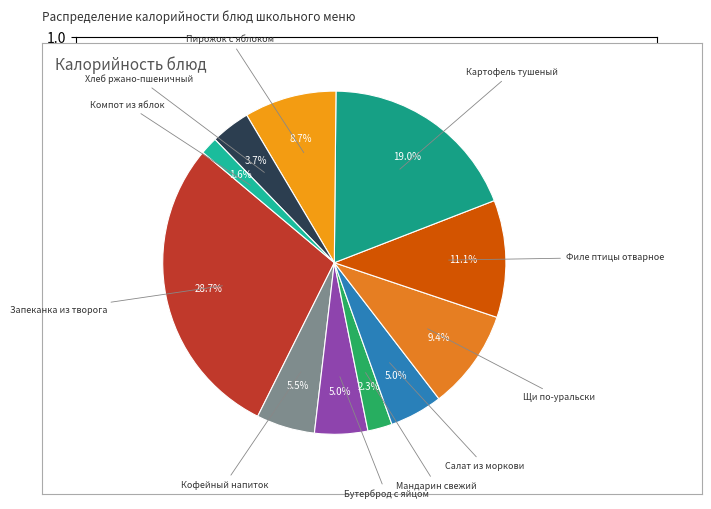

To the nearest percent, what is the difference between the largest and smallest slice percentages?

27%